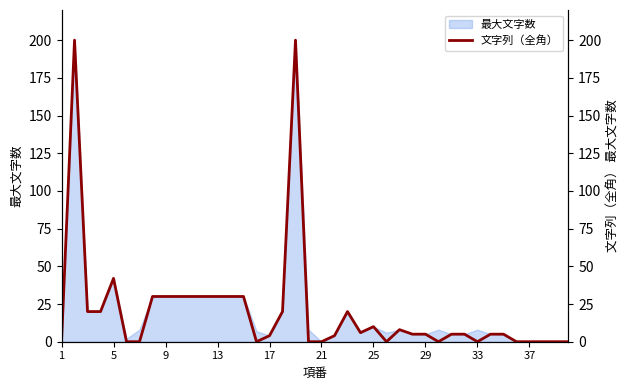

What is the maximum value for 最大文字数?

200